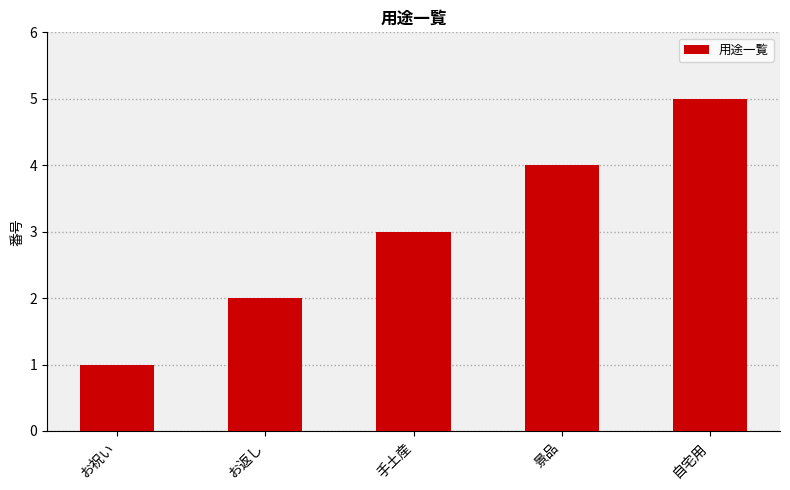

Reading left to right, extract all data points from this chart.

1	2	3	4	5